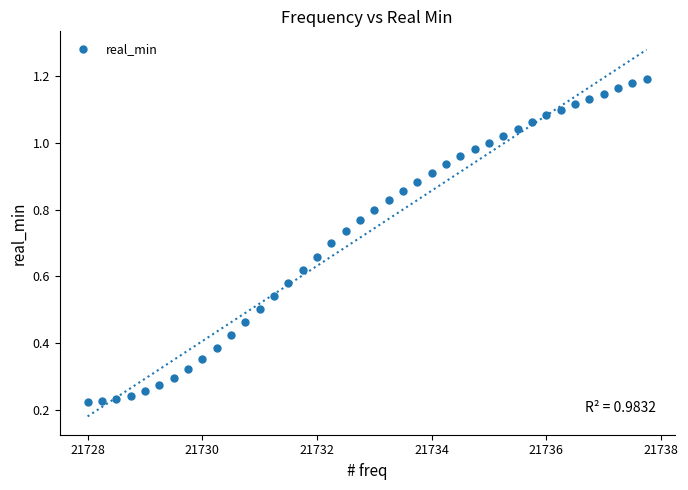

What is the range of X values (max minus min)?

9.8